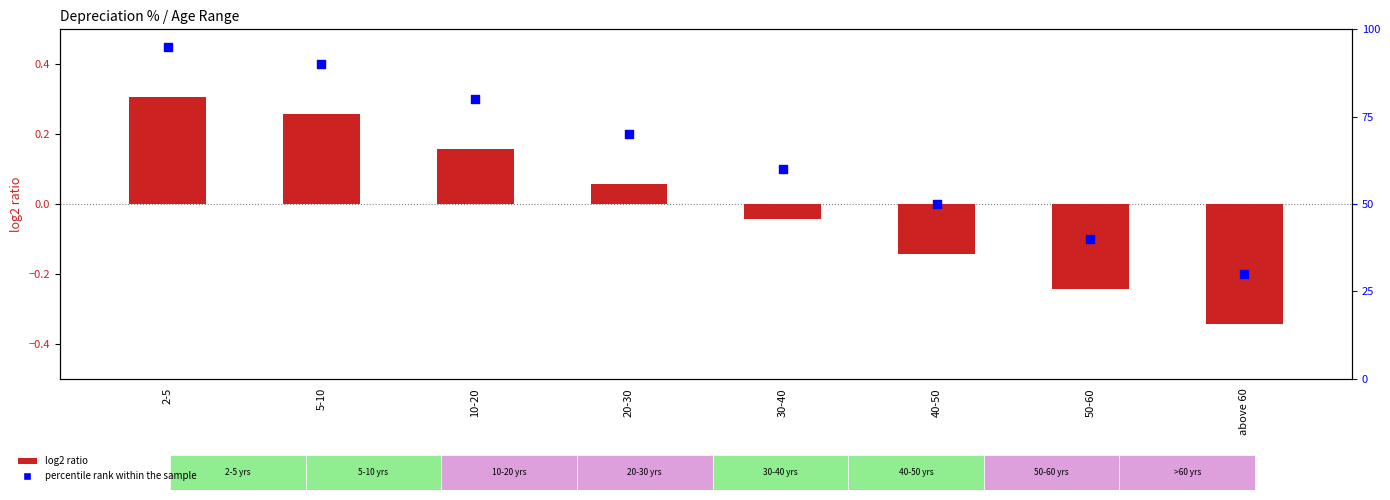

Which series reaches the maximum Y coordinate?

percentile rank within the sample